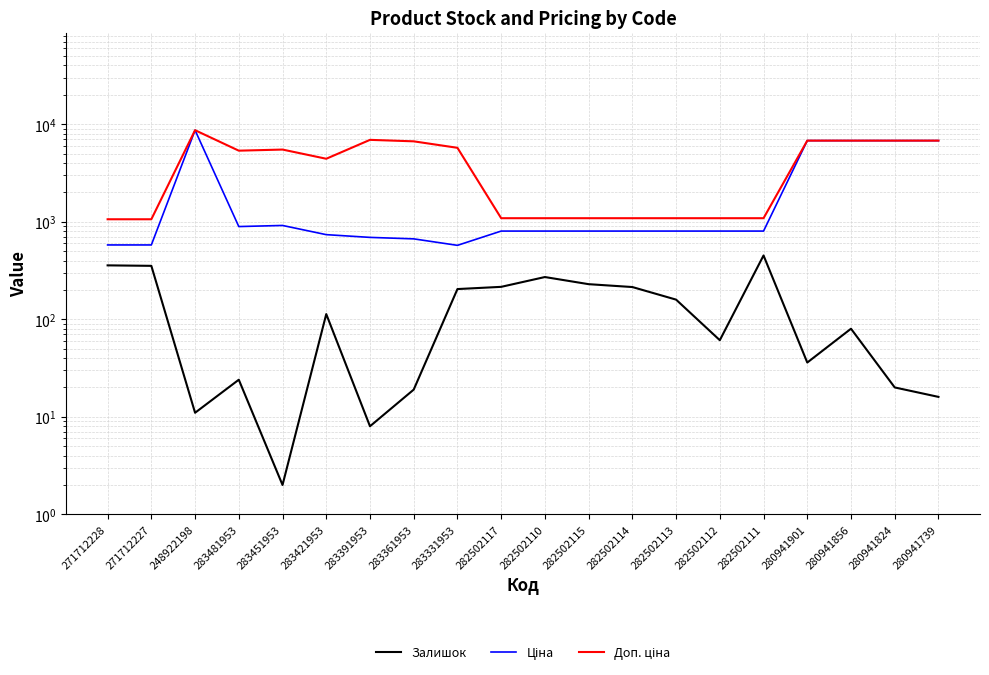

The value of Доп. ціна at 280941901 is 6787.1. True or false?

True